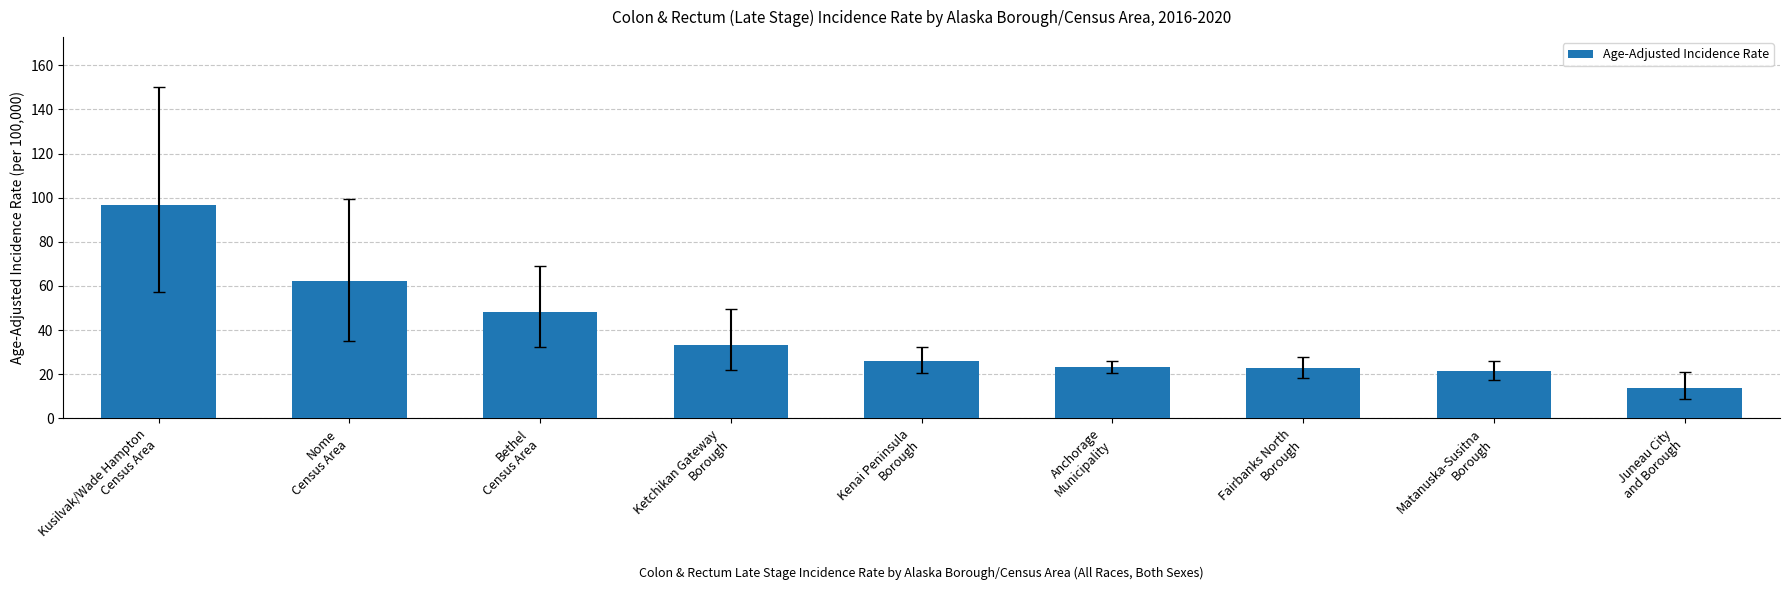

How many values are below 26?

4